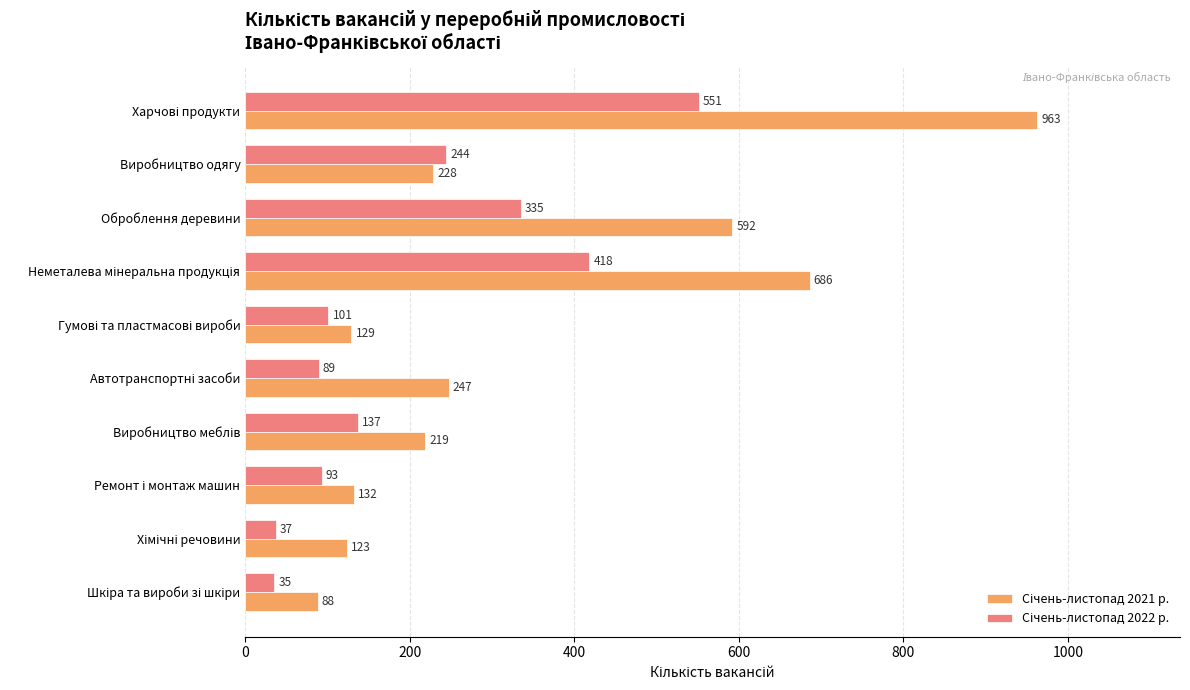

What is the difference between the highest and lowest values at Оброблення деревини?

257